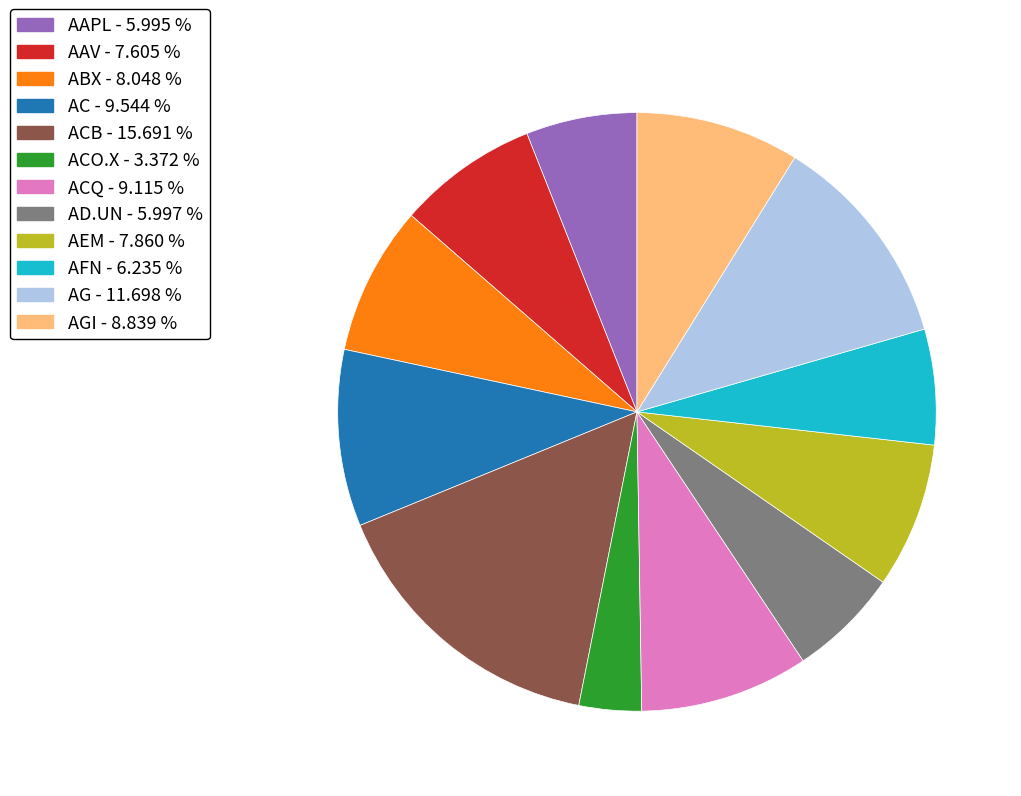

Is there any slice that represents more than half of the pie?

No